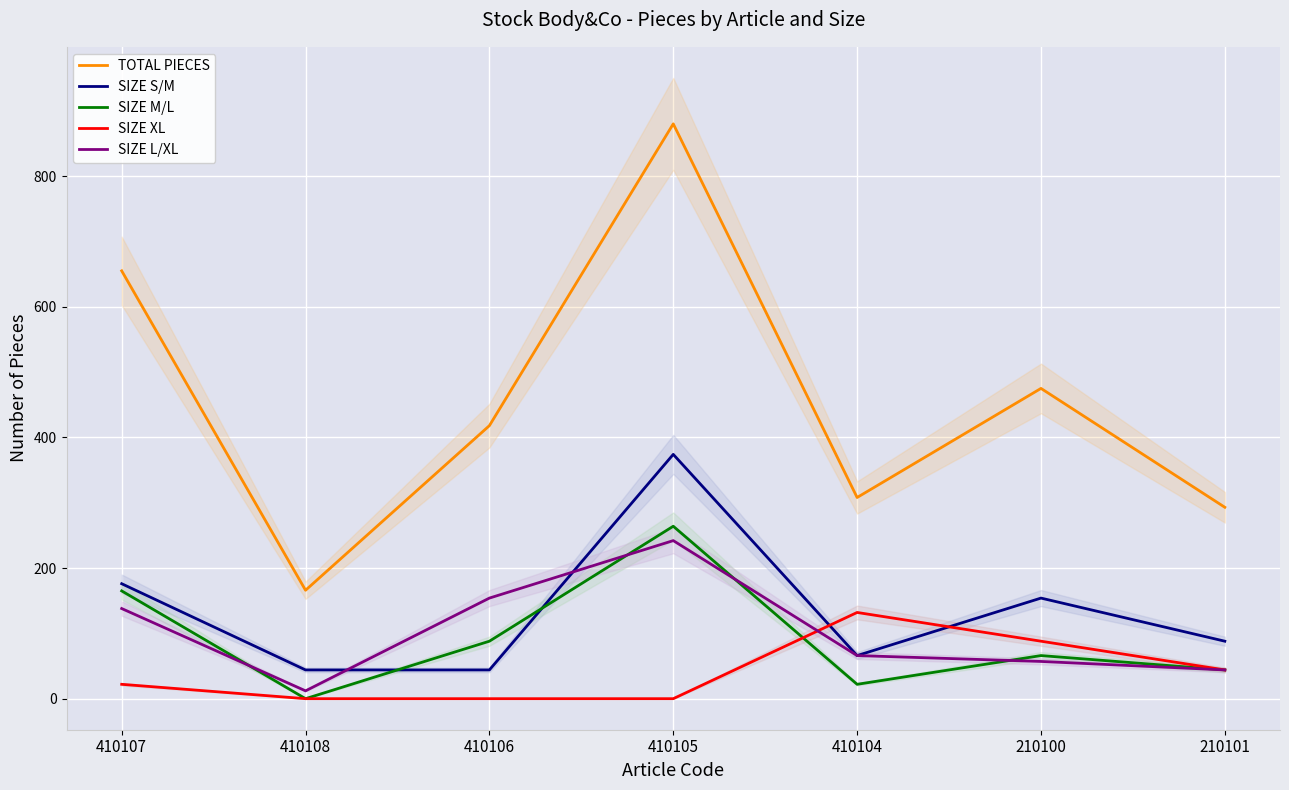

The TOTAL PIECES series shows 407 at 410107. True or false?

False